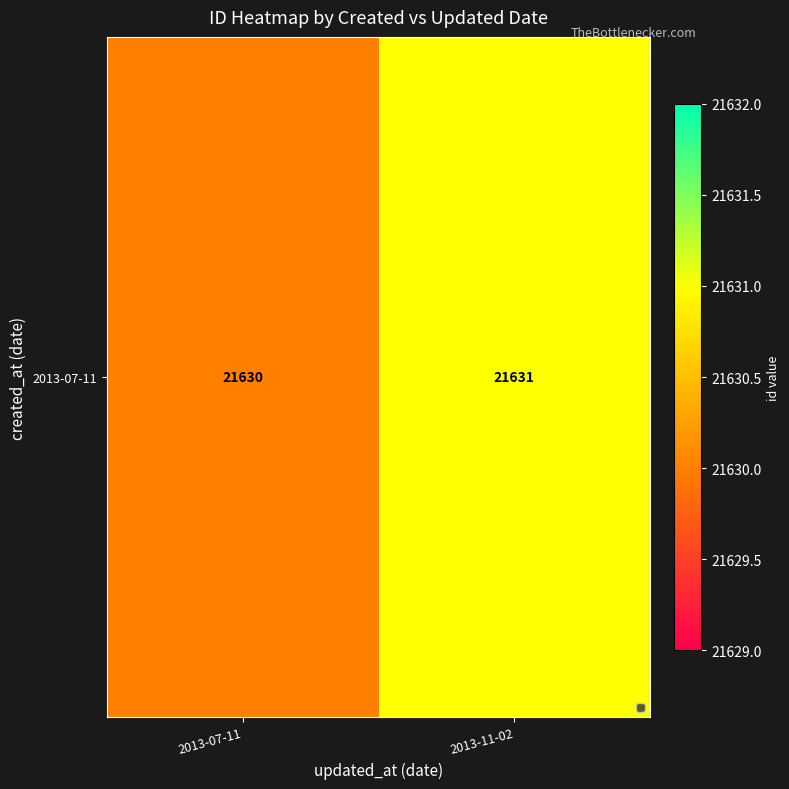

Rank the categories by value from highest to lowest.

2013-11-02, 2013-07-11